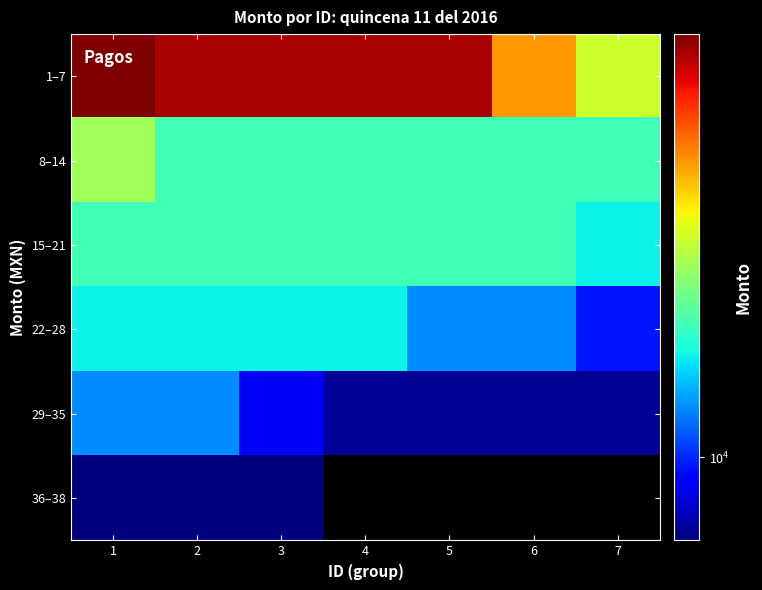

True or false: 15–21 has a value of 20361.5 at 2.

True